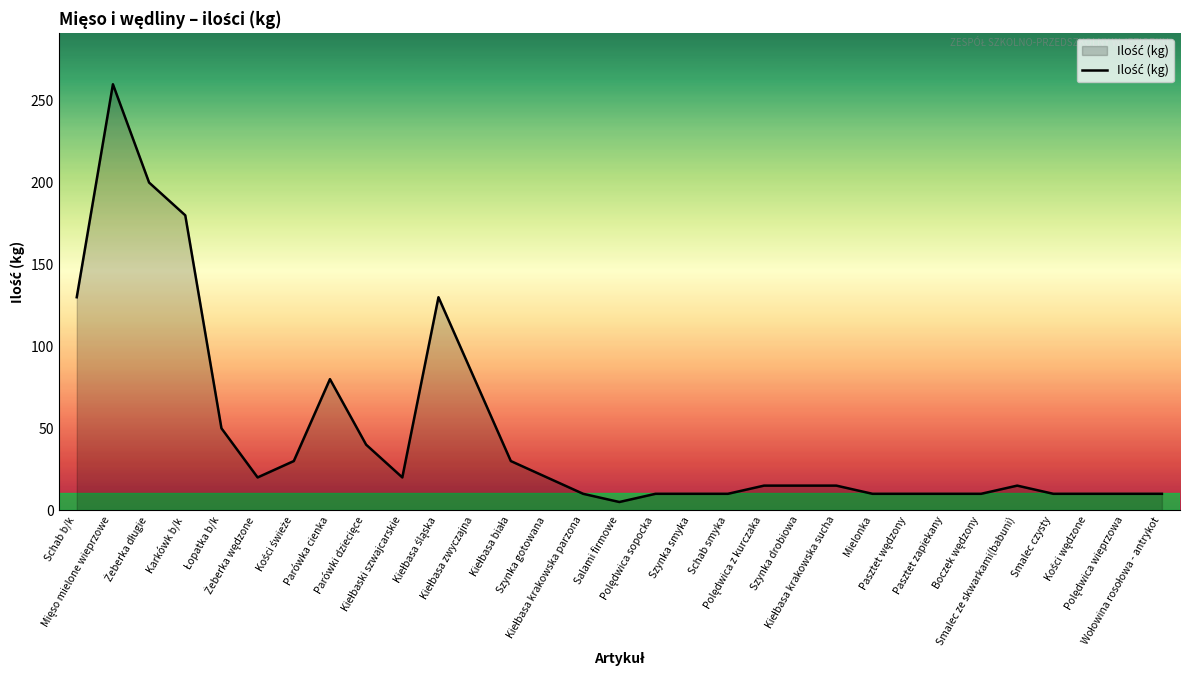

What is the maximum value shown in the chart?

260